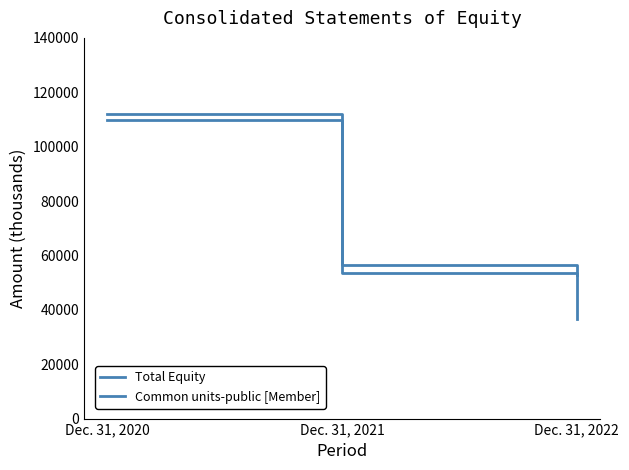

How many series are shown in this chart?

2